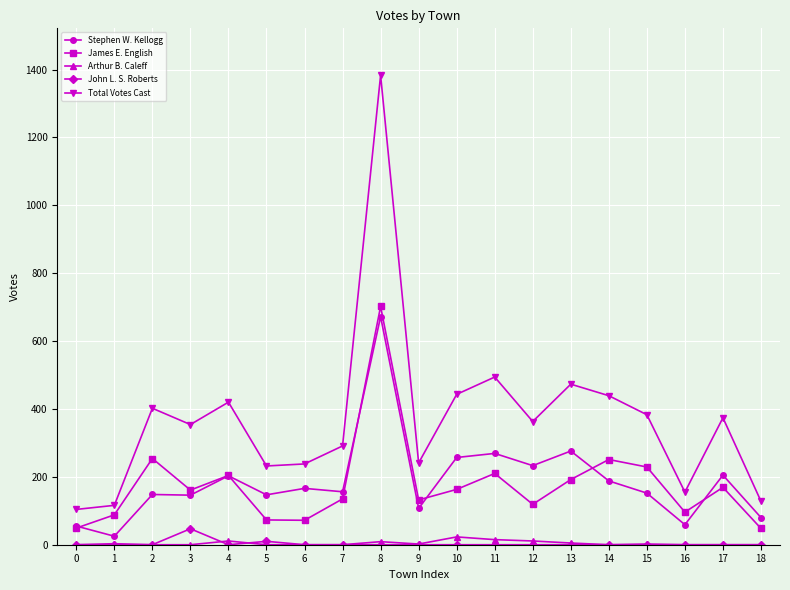

True or false: John L. S. Roberts and James E. English intersect in this chart.

False